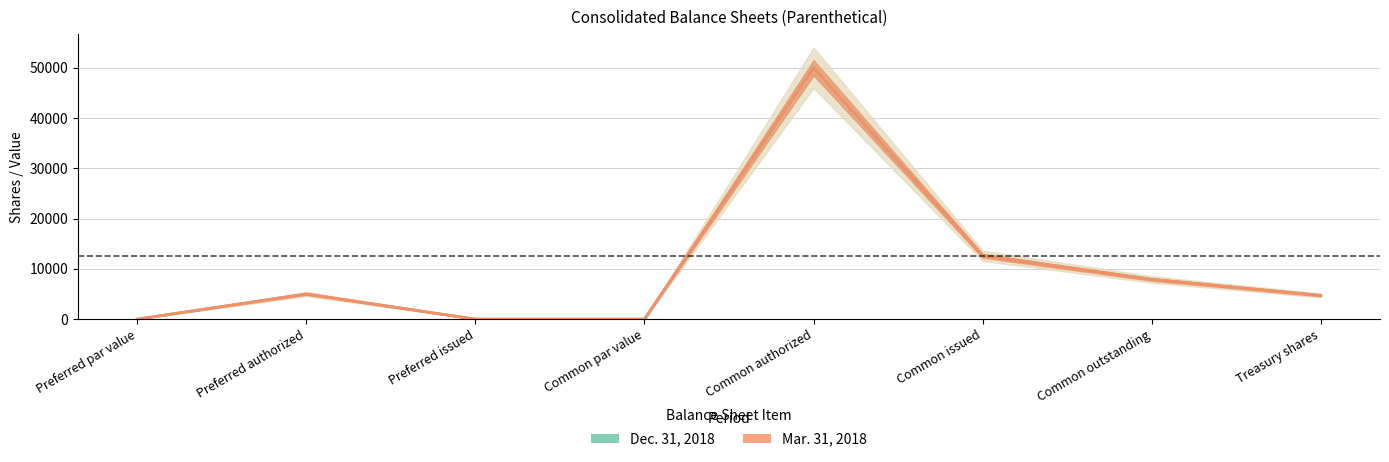

True or false: Mar. 31, 2018 has more than 0 interior local peaks.

True